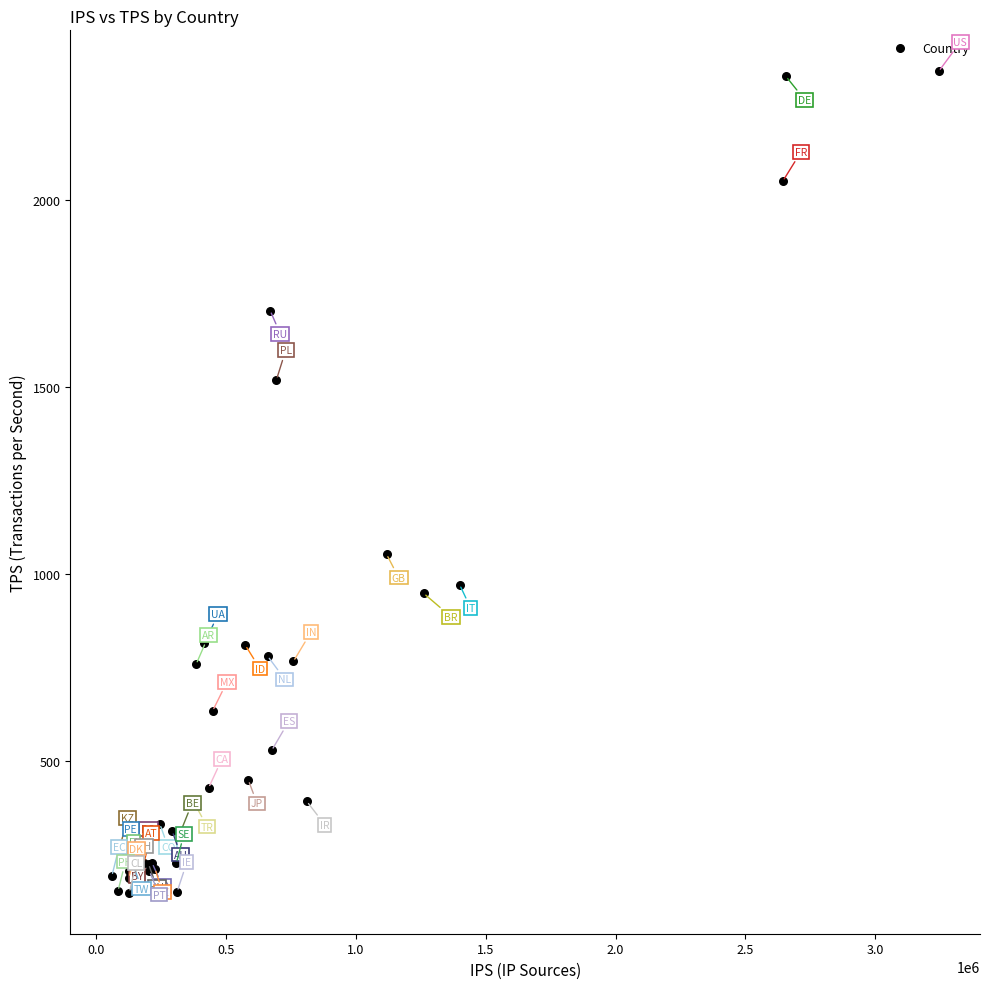

What Y value in the scatter plot is closest to 1246?

1053.2